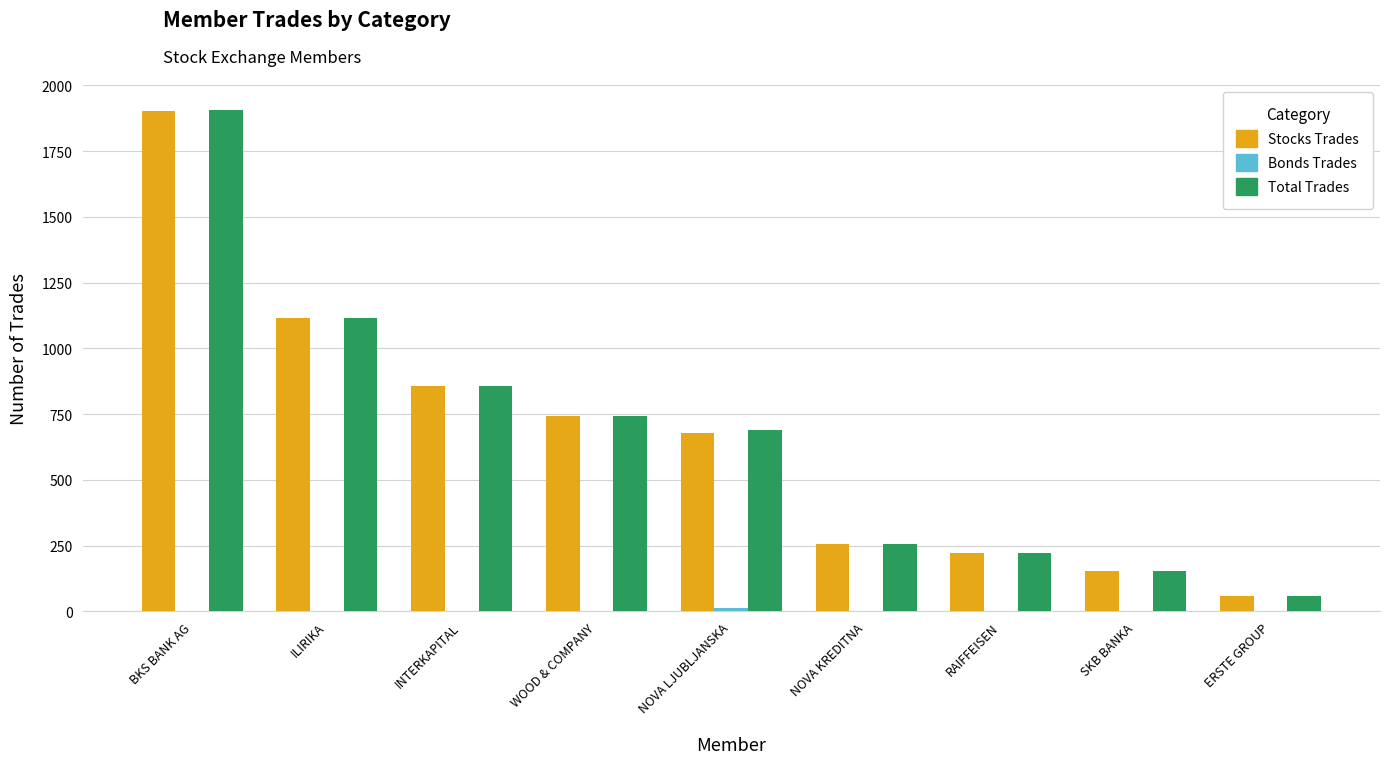

Count the number of categories in the chart.

9